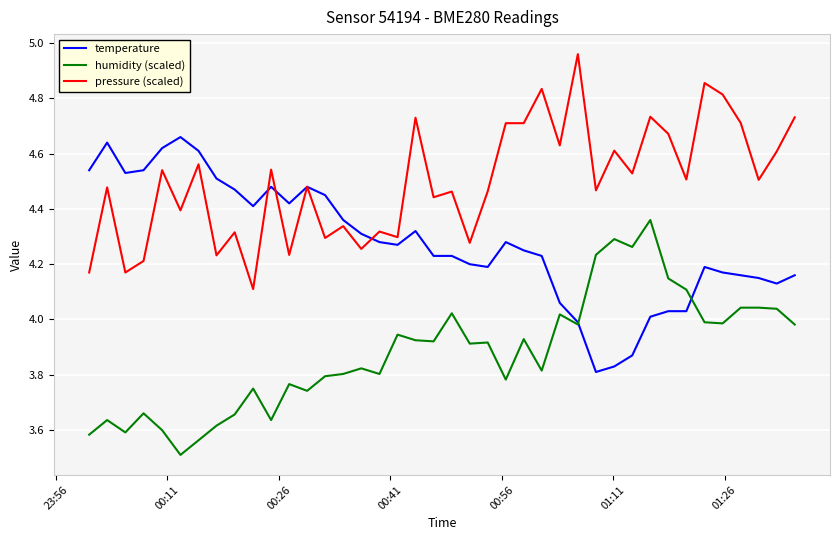

Rank the series by their maximum value, from lowest to highest.

humidity (scaled), temperature, pressure (scaled)